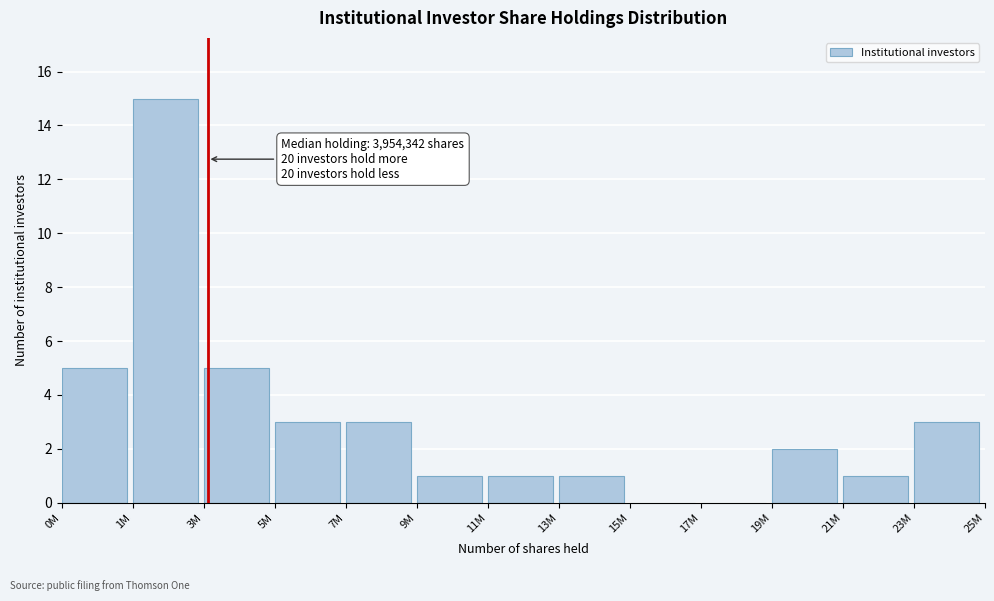

Reading left to right, list all the values displayed in this chart.

0M=5	1M=15	3M=5	5M=3	7M=3	9M=1	11M=1	13M=1	15M=0	17M=0	19M=2	21M=1	23M=3